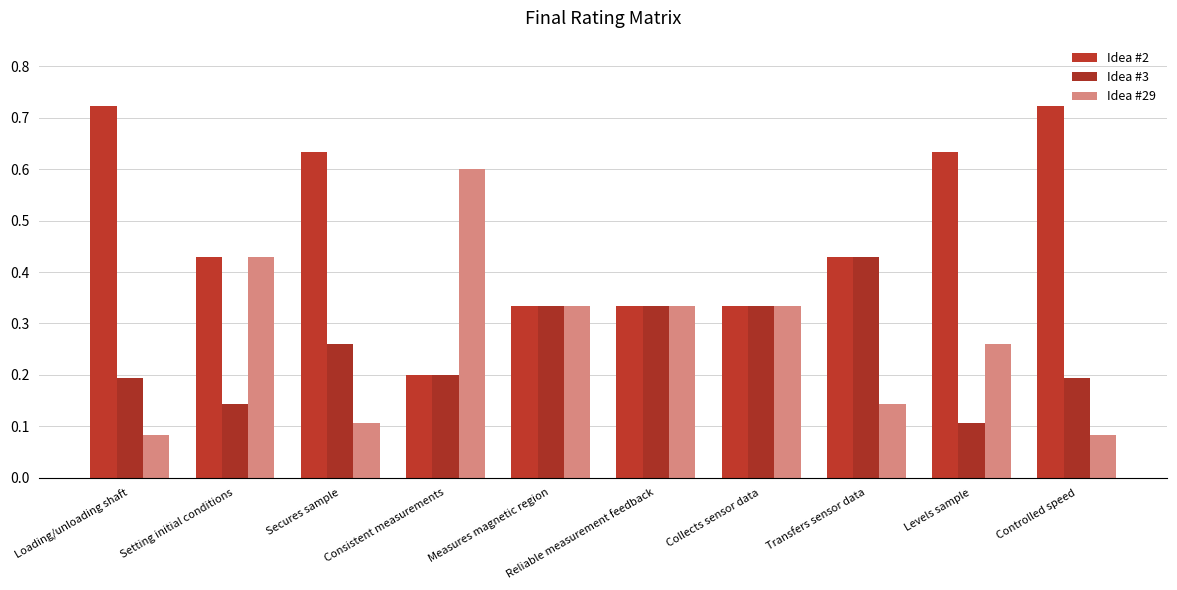

How many bars are there in each group?

3